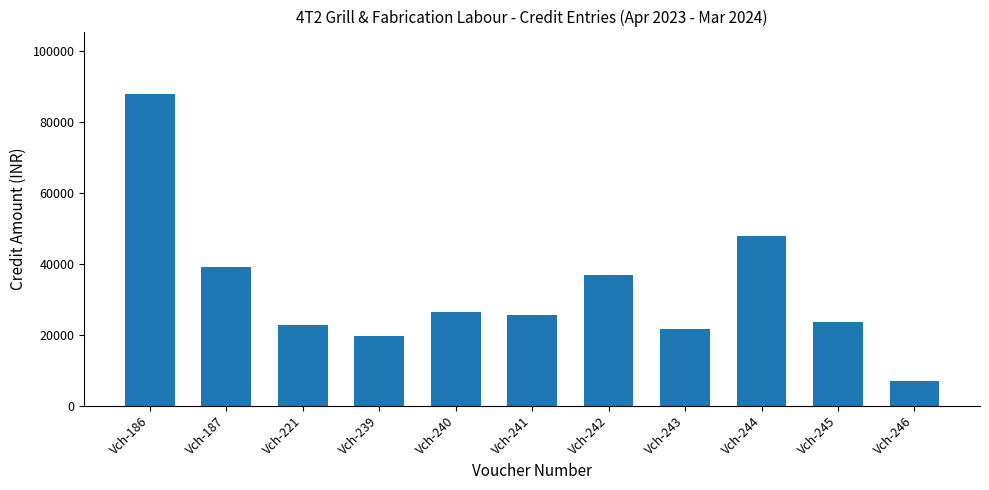

The value at Vch-242 is 36700. True or false?

True